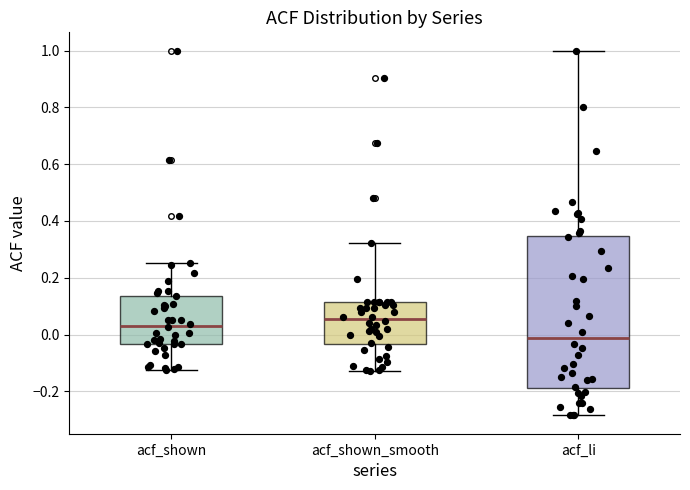

Which box's median line is the highest?

acf_shown_smooth